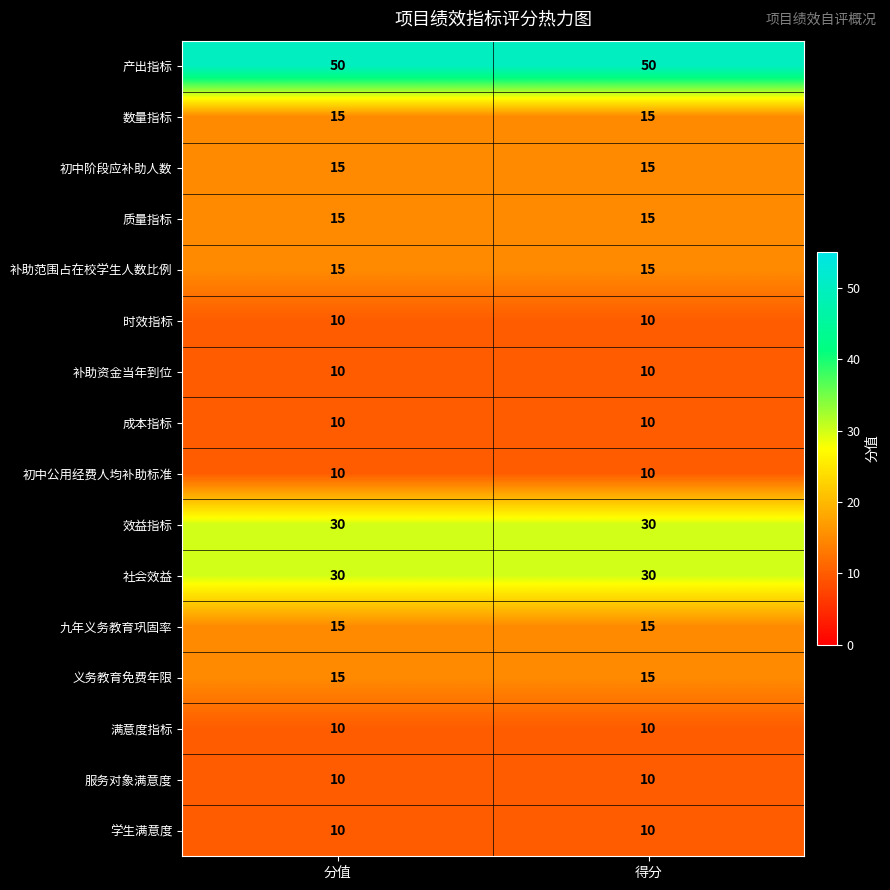

Which series has the largest total across all categories?

产出指标